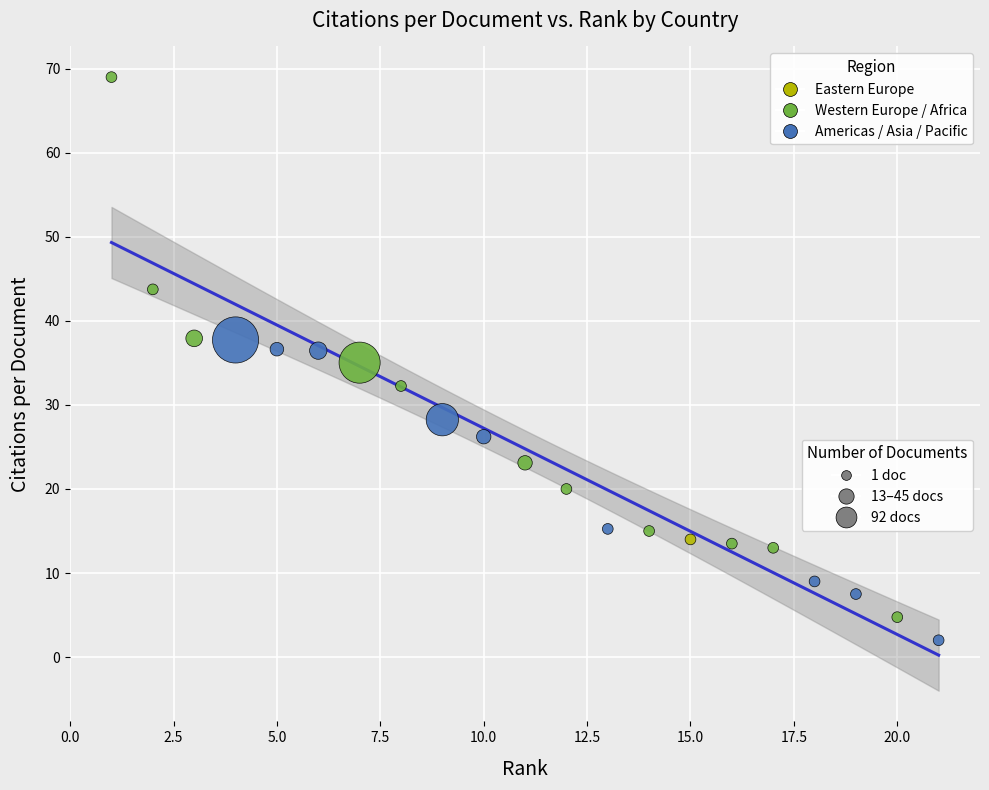

What is the range of Y values (max minus min)?

67.0